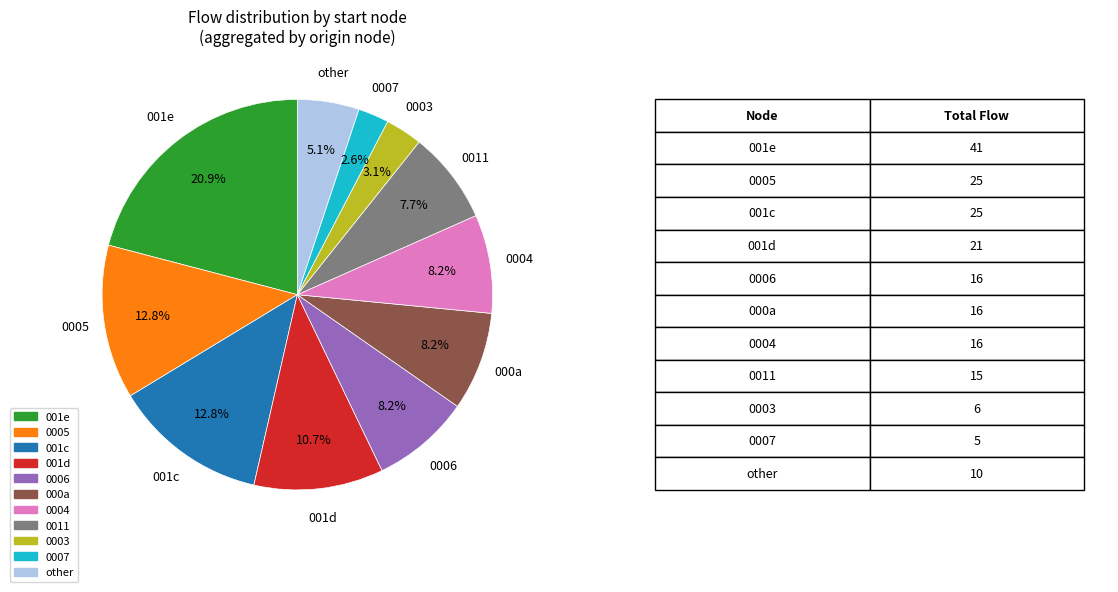

To the nearest percent, what is the average slice percentage?

9%